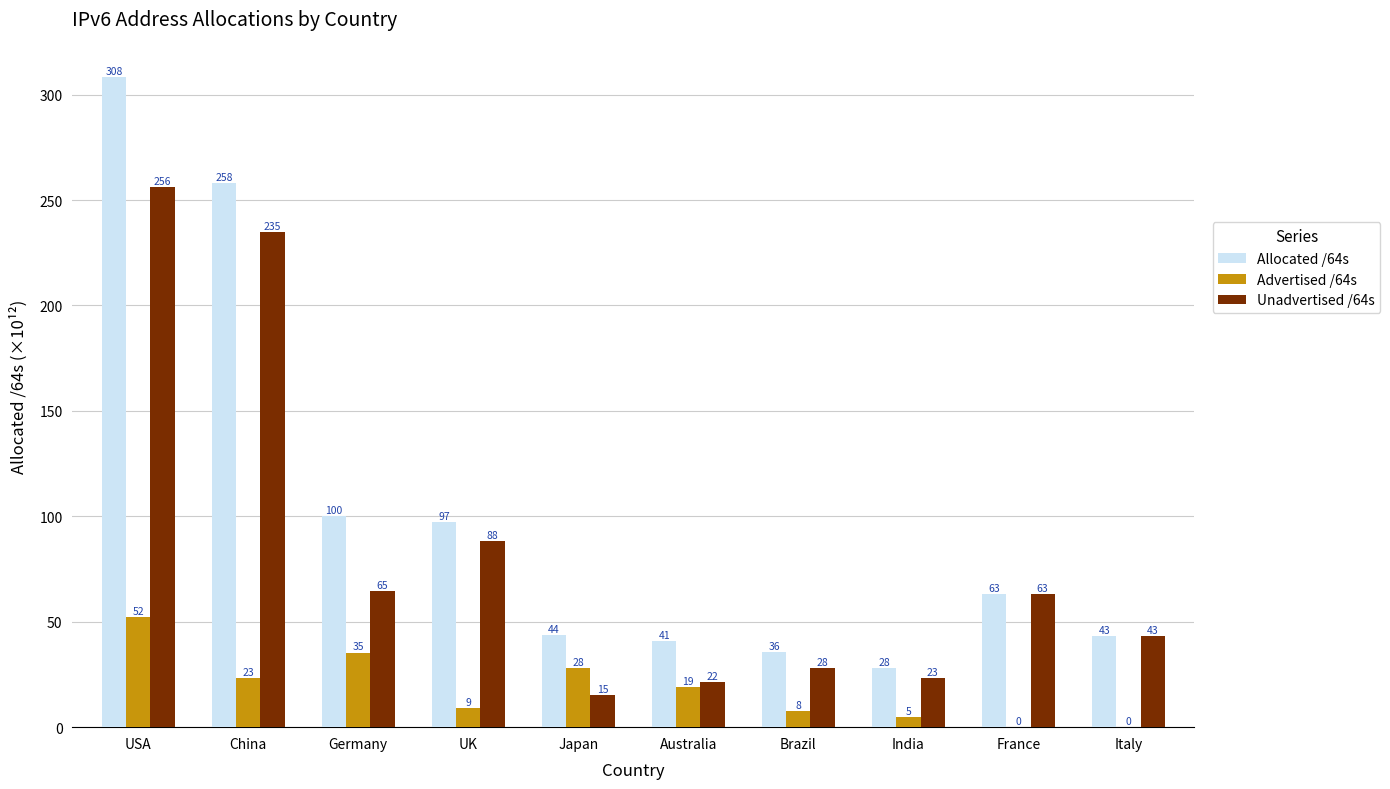

Which series changed the most between Germany and India?

Allocated /64s